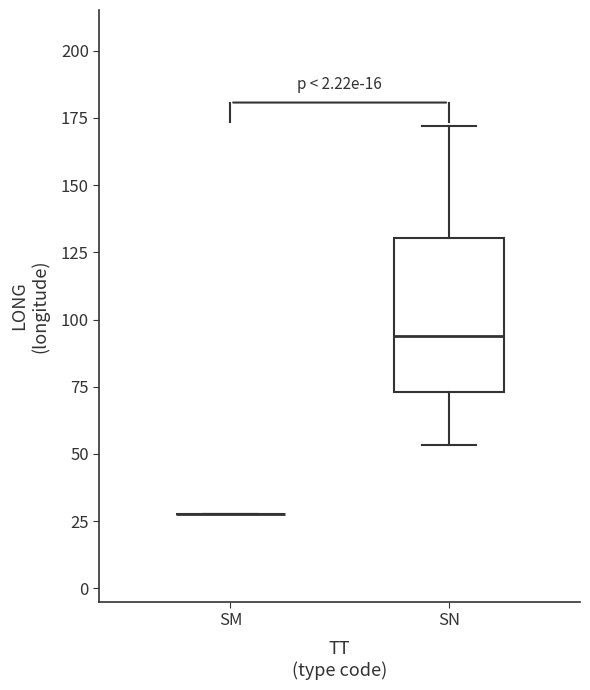

Reading left to right, read every box against the y-axis: the position of its median line, the range the box covers, and the ends of its whiskers. The values are not printed on the chart, so give them approximately, as read against the axis.

SM: box collapsed to a line at 30, whiskers 30 to 30
SN: median 95, box 75 to 130, whiskers 55 to 170